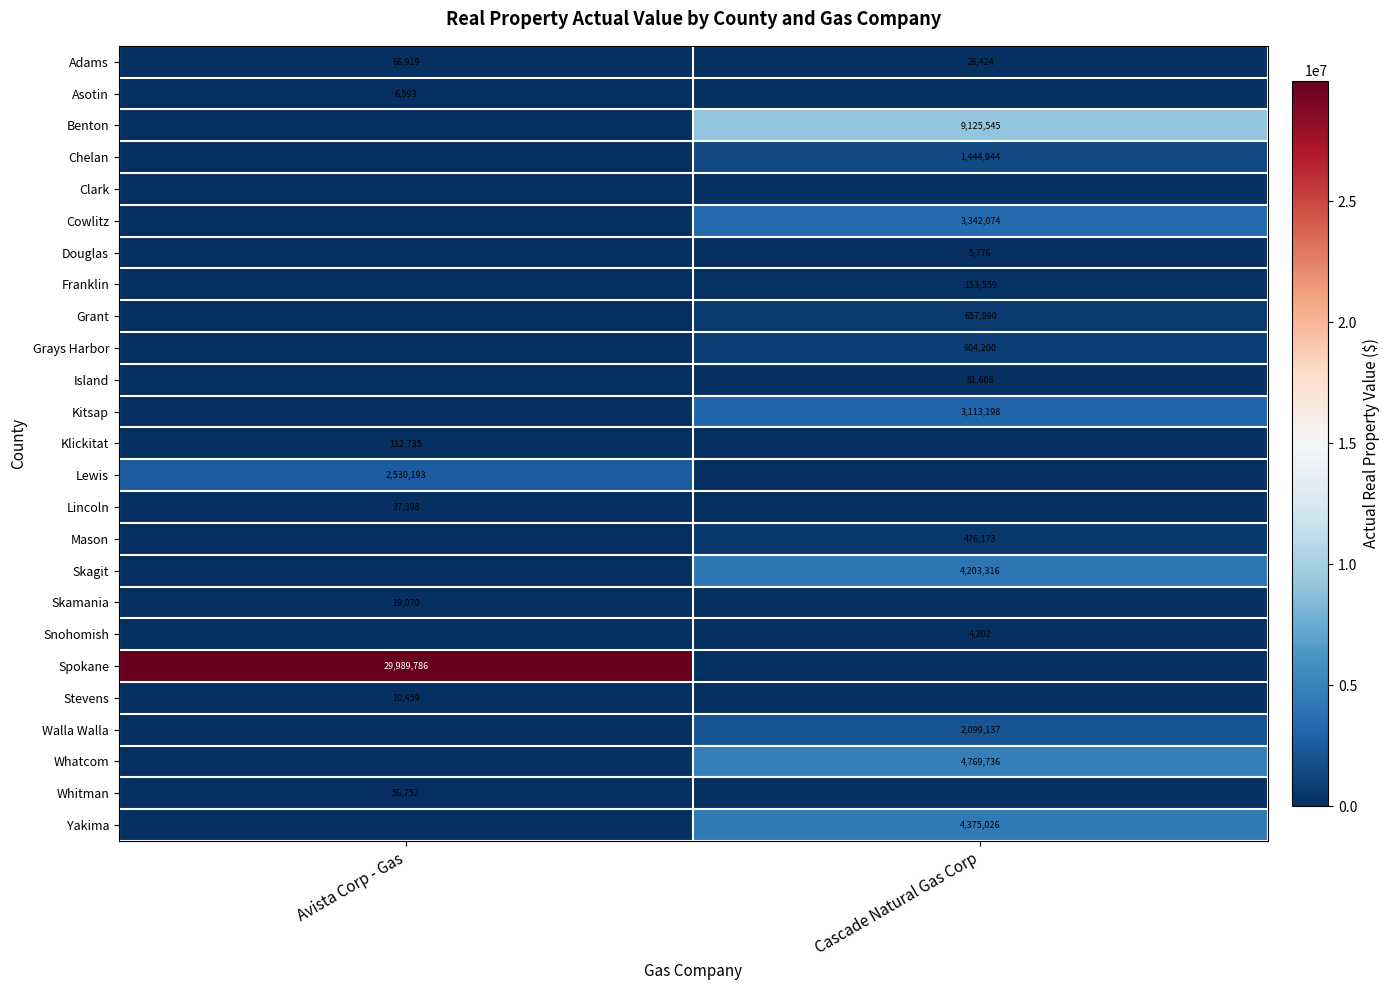

True or false: Benton has a value of 11942690 at Cascade Natural Gas Corp.

False